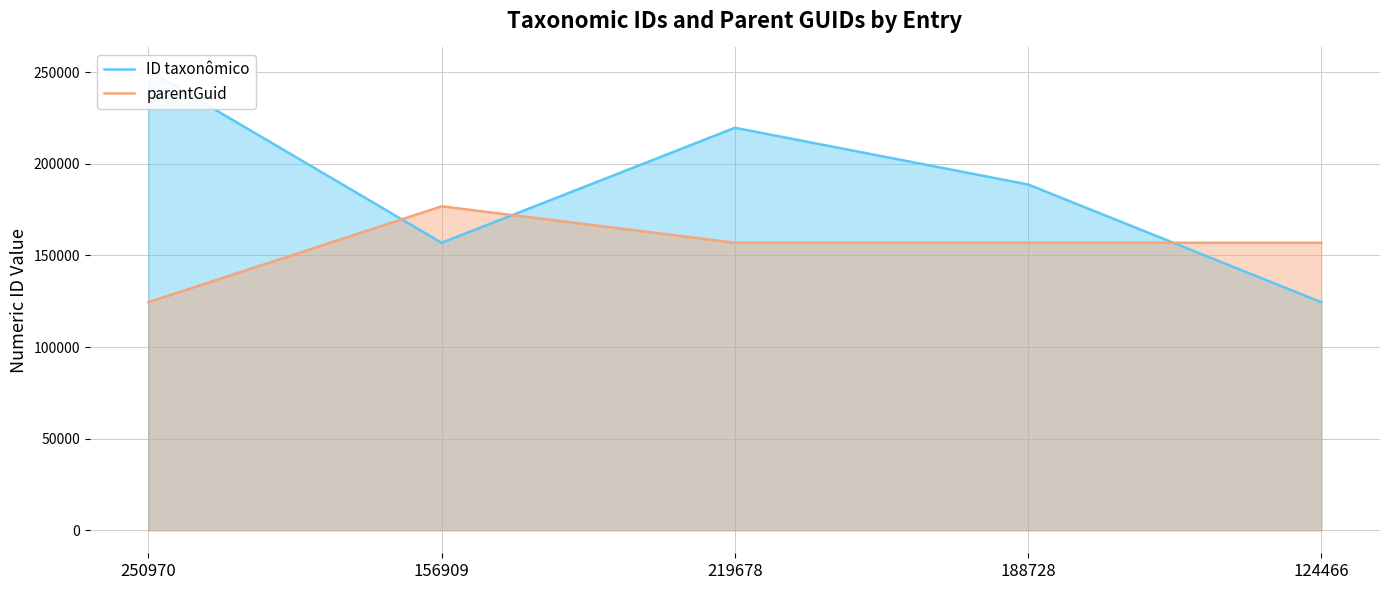

At 124466, list the series in order from largest to smallest.

parentGuid, ID taxonômico